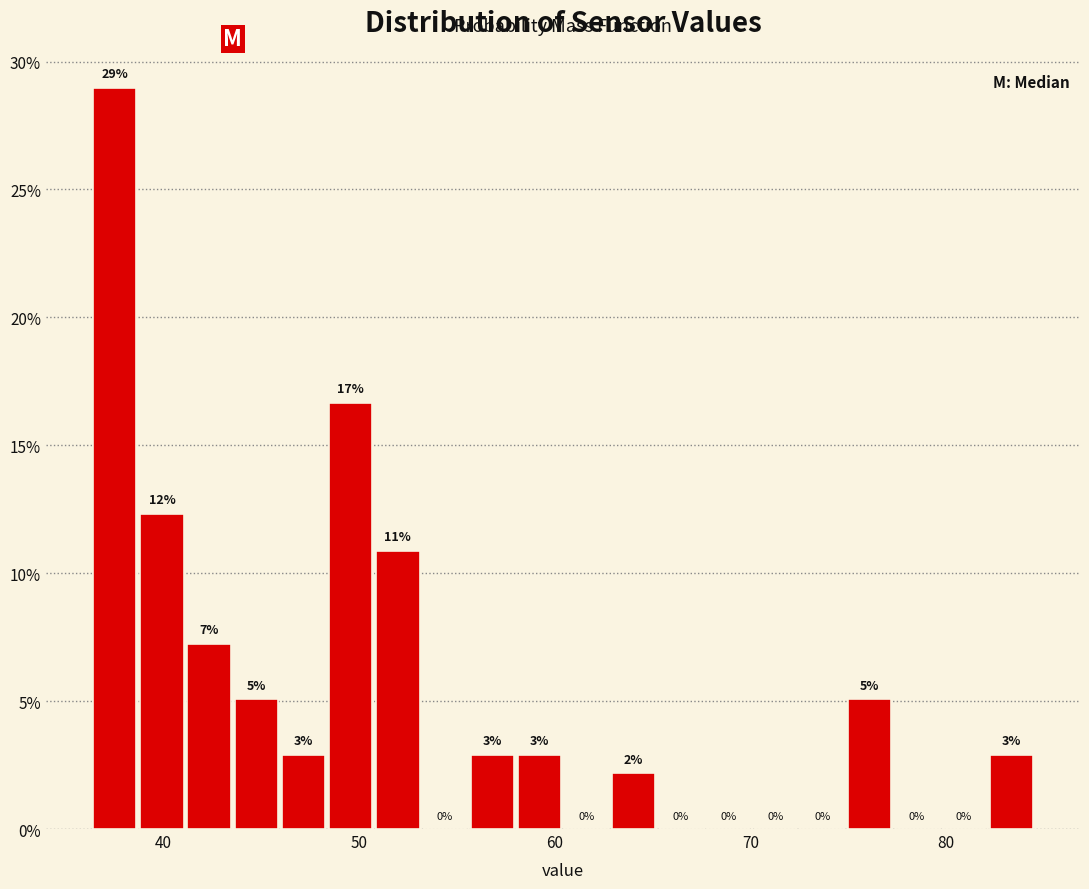

Around what value on the x-axis is the tallest bar? Give the approximate position of its centre, as read against the axis.

38